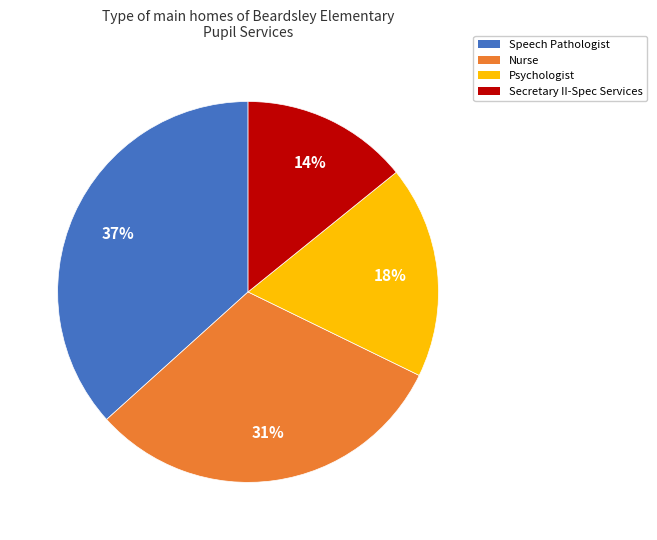

To the nearest percent, what percentage of the pie is Speech Pathologist?

37%